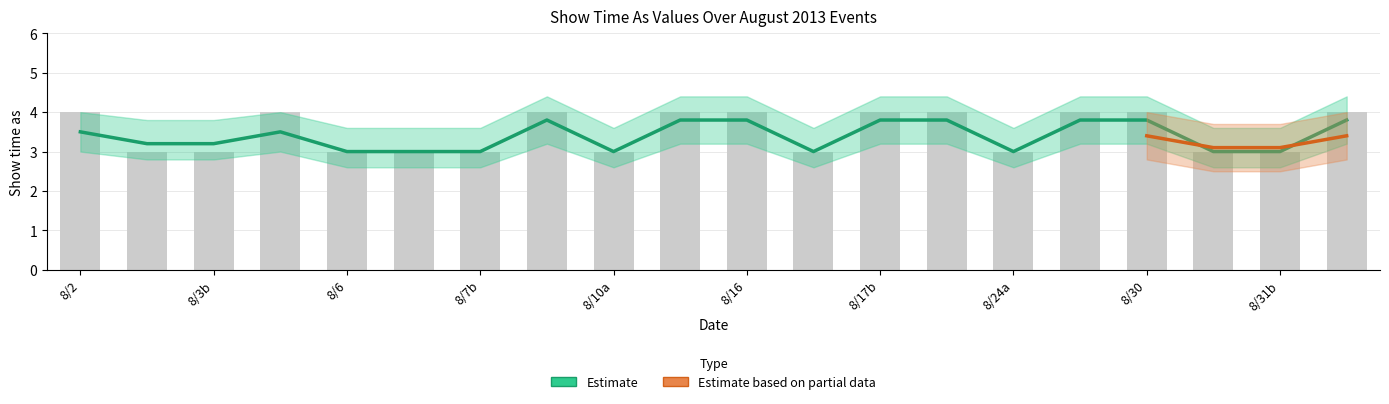

Reading right to left, what are all the values shown in this chart?

4	3	3	4	4	3	4	4	3	4	4	3	4	3	3	3	4	3	3	4